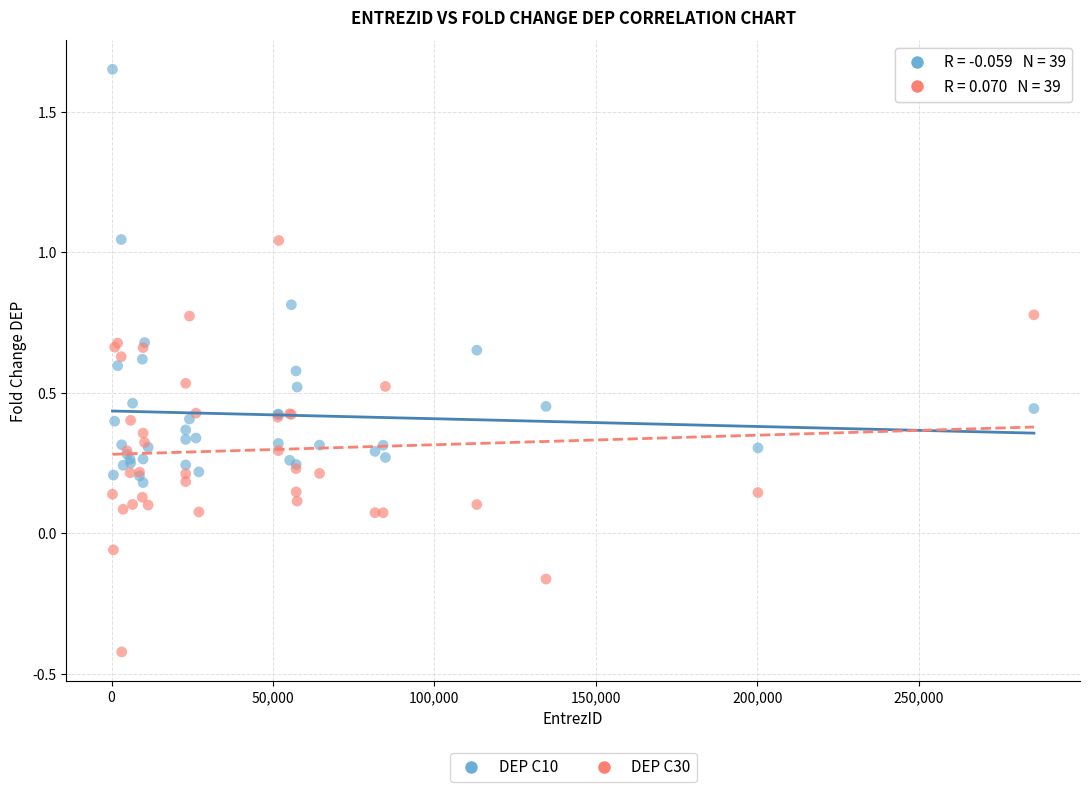

Which series contains the lowest Y value?

DEP C30